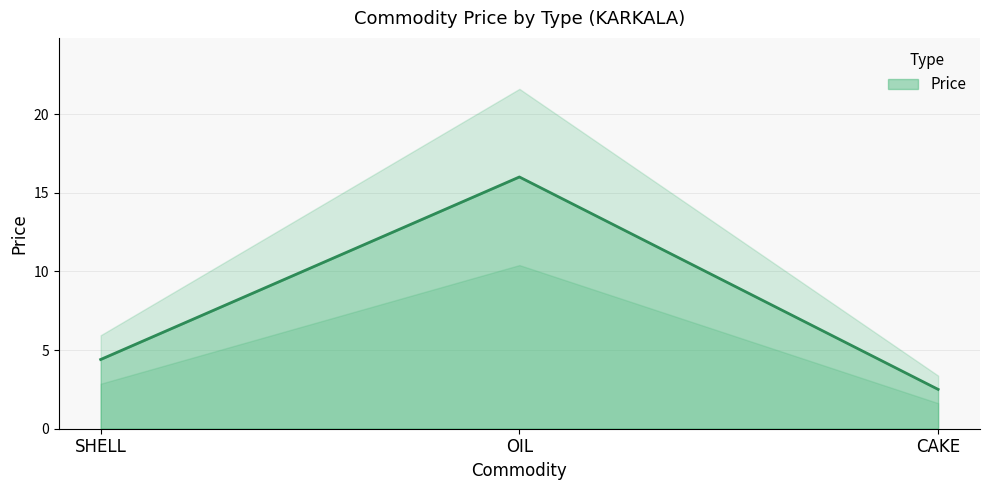

Does the chart have visible grid lines?

Yes